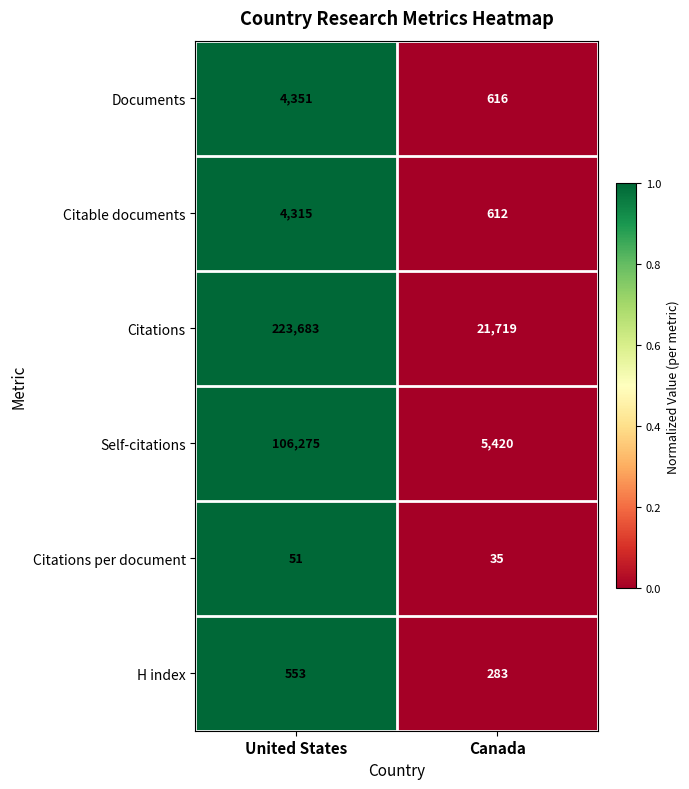

At Canada, list the series in order from largest to smallest.

Citations, Self-citations, Documents, Citable documents, H index, Citations per document